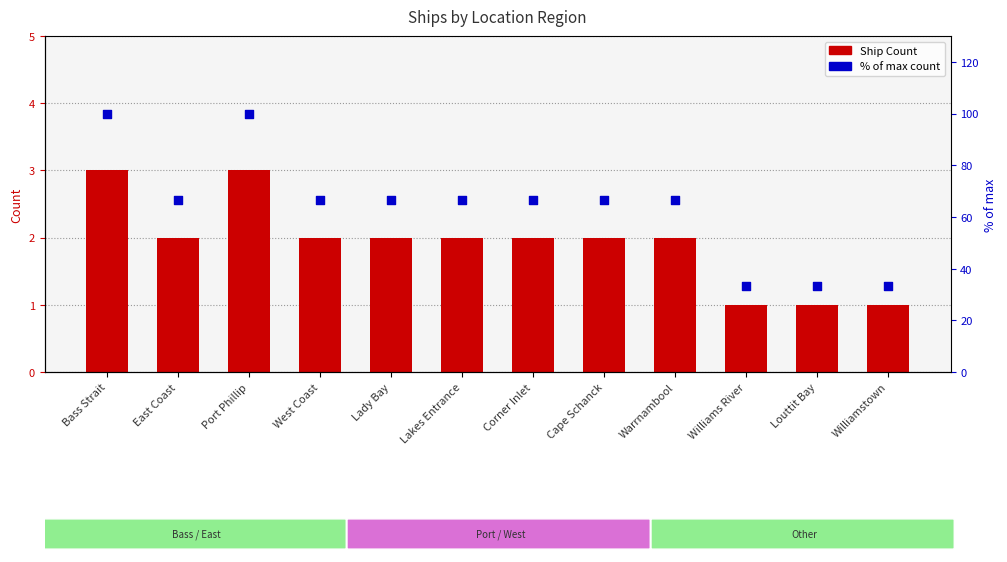

Which series has the widest spread of Y values?

% of max